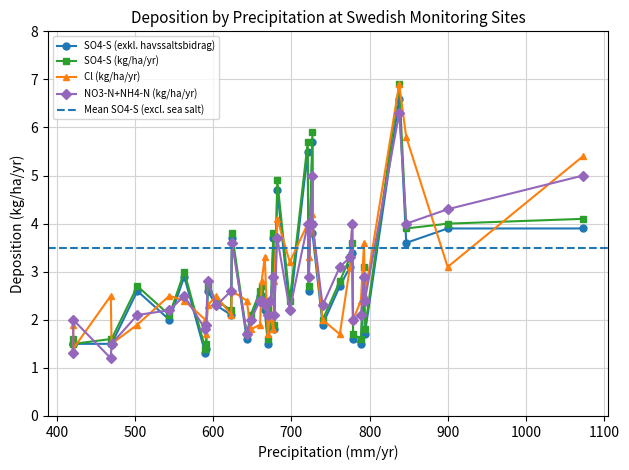

Which series has the widest spread of values?

SO4-S (kg/ha/yr)